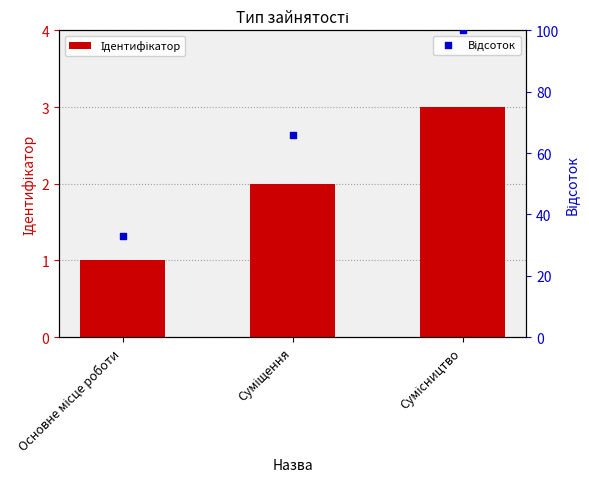

At how many categories does at least one series exceed 69?

1